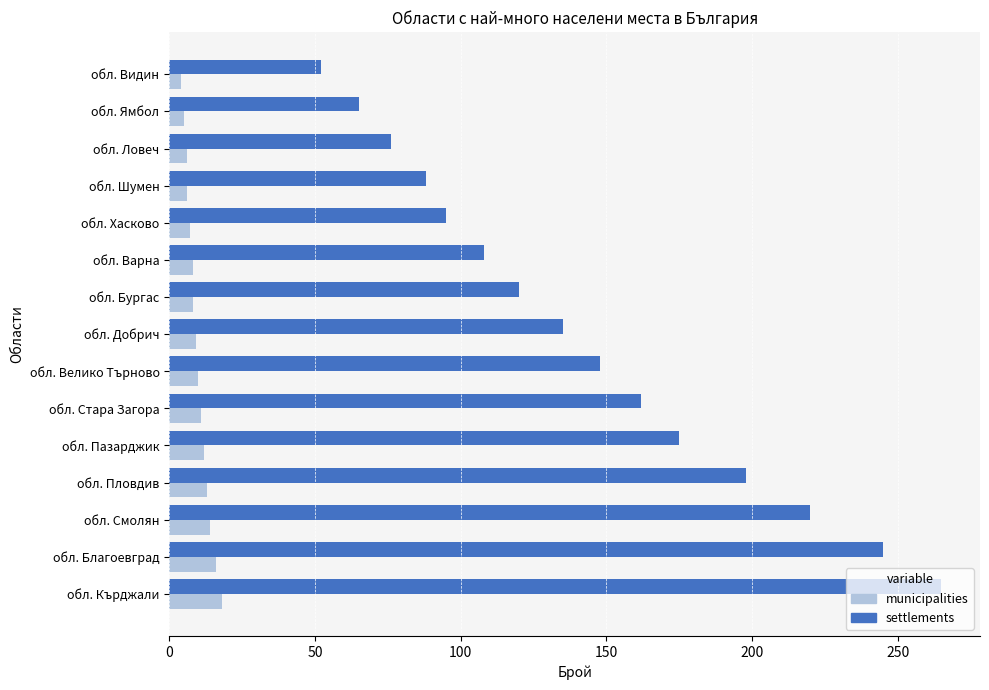

At how many categories does at least one series exceed 211?

3